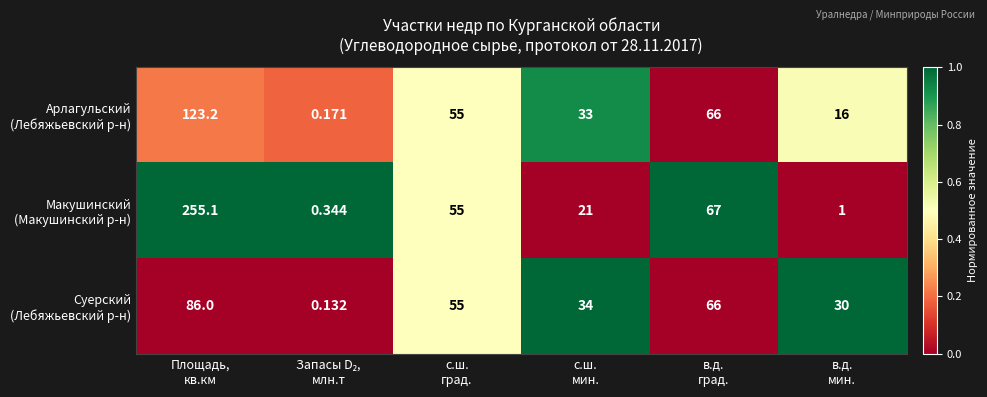

How many categories are shown in the chart?

6